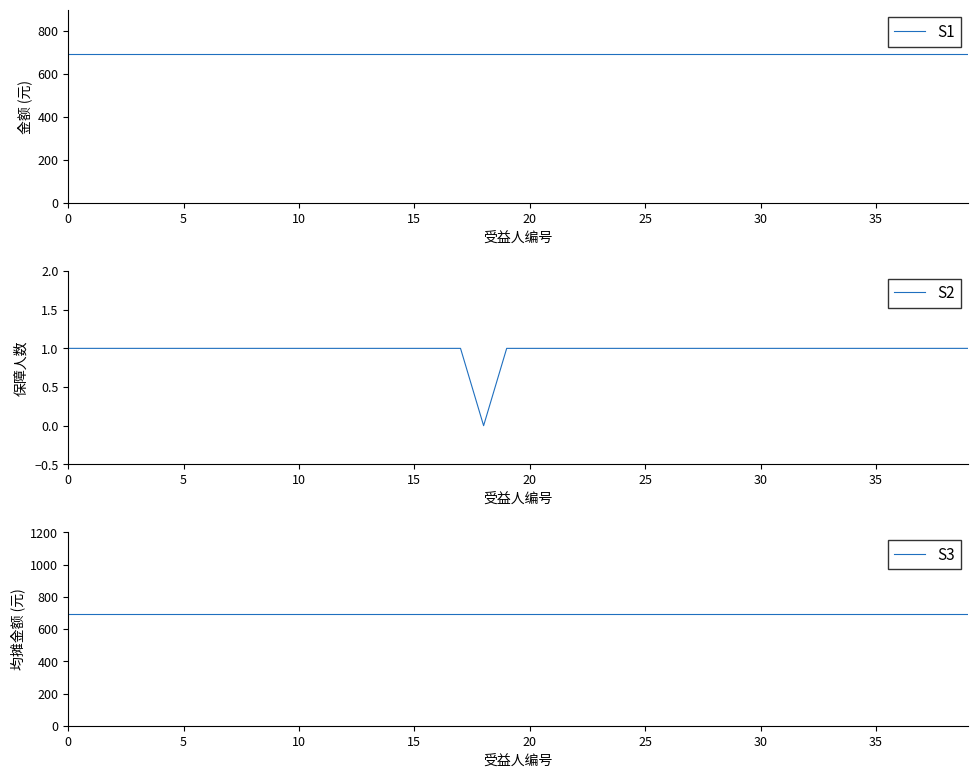

Is it true that S2 equals 1 at 27?

True